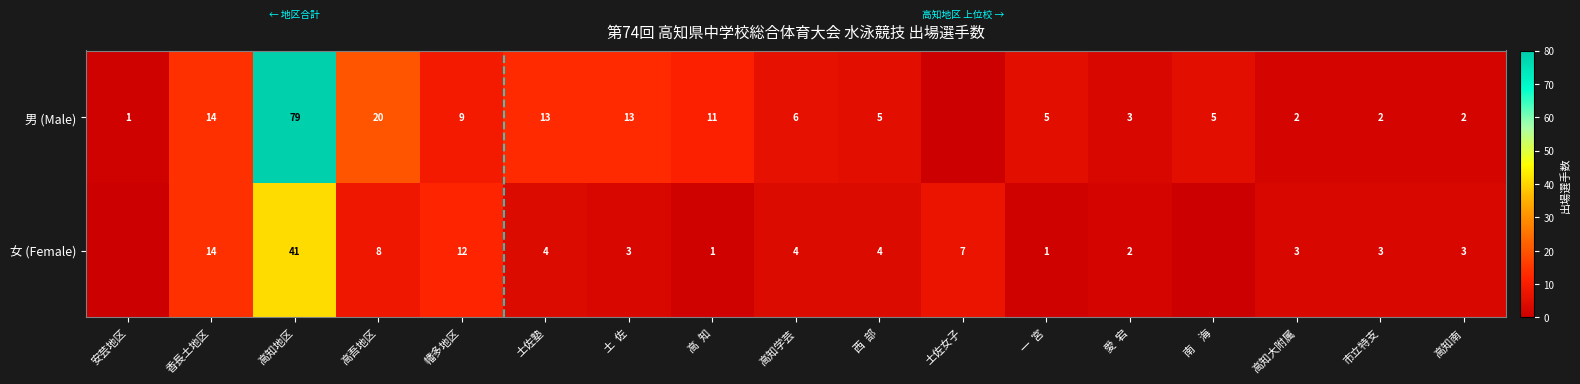

What is the total value across all series at 愛  宕?

5